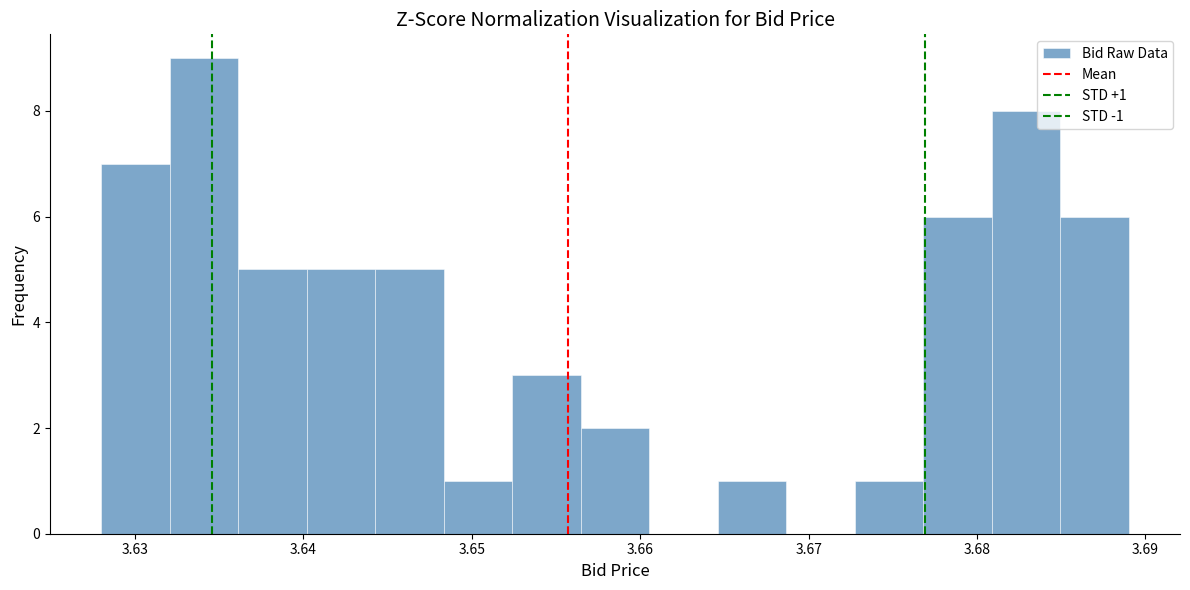

Over which range of the x-axis is the bar tallest?

3.632 to 3.636